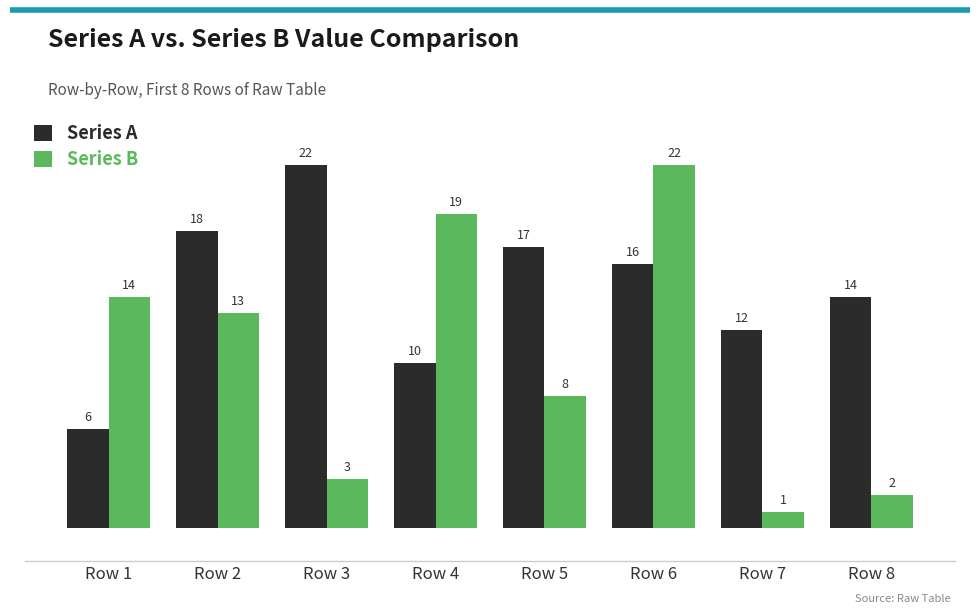

Does the chart contain stacked bars?

No